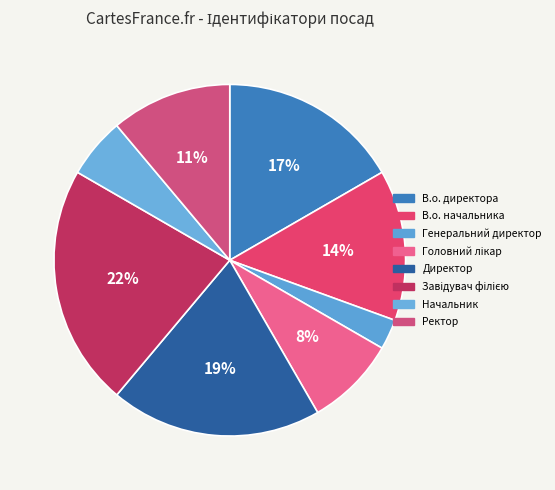

Count the number of slices in the pie.

8